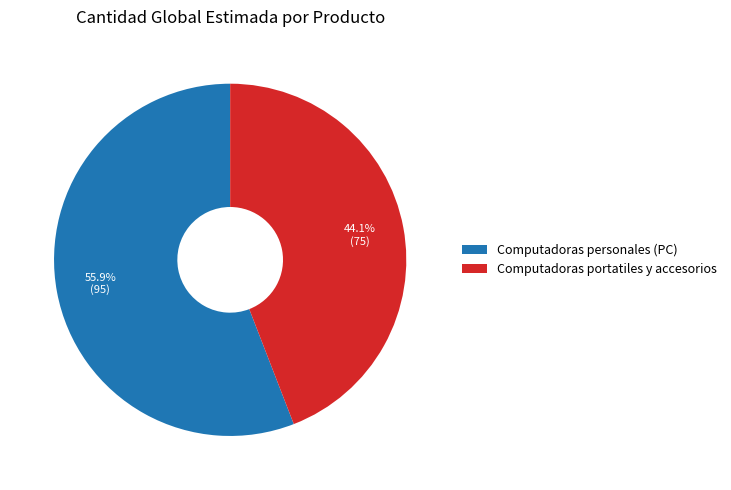

Count the number of slices in the pie.

2